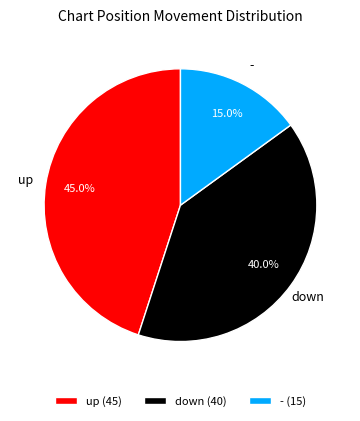

How many segments does this pie chart have?

3